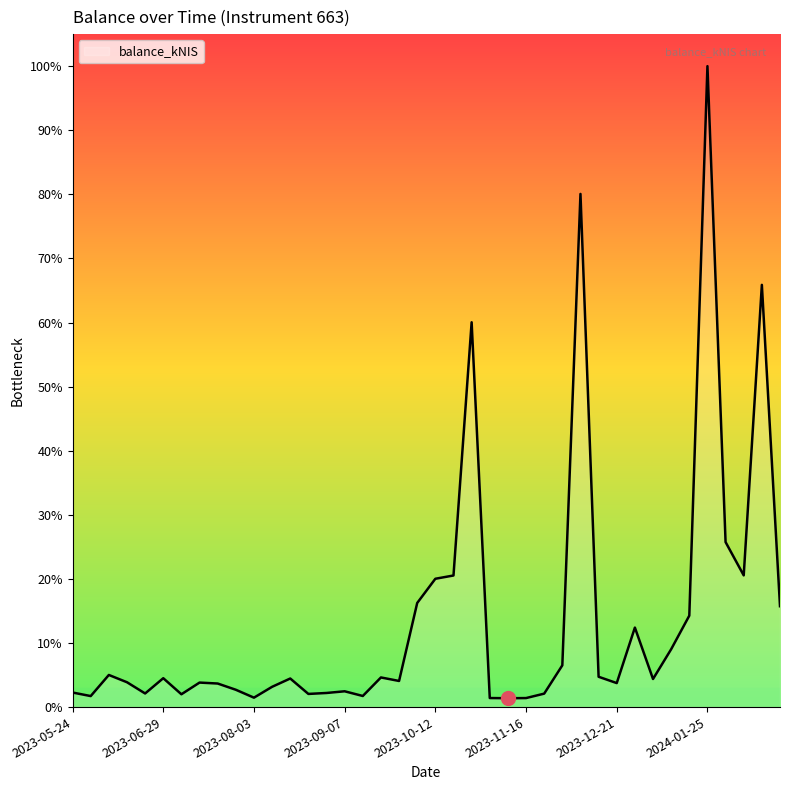

Does the chart have visible grid lines?

No